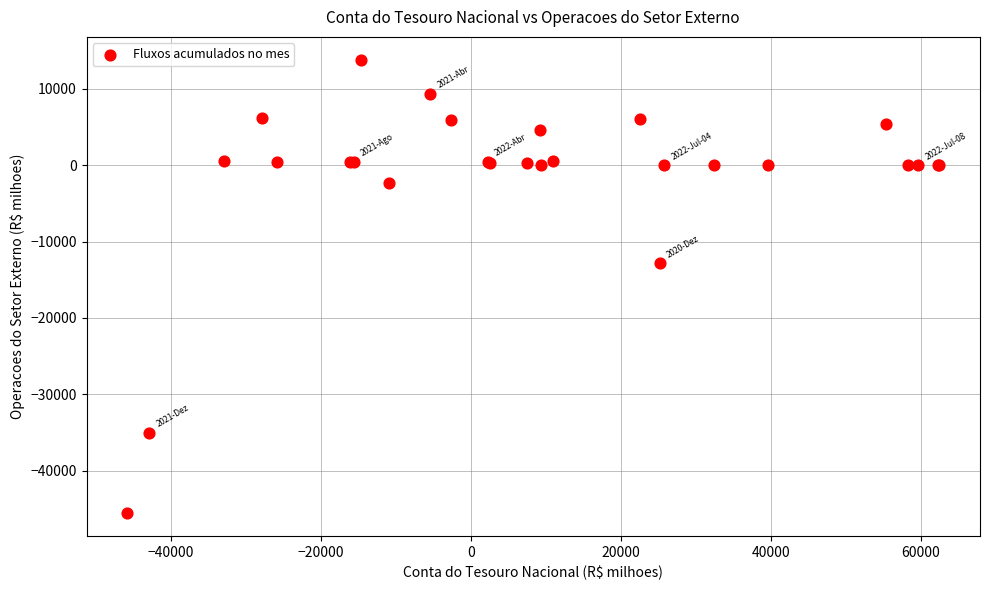

What Y value in the scatter plot is closest to -15886?

-12809.8